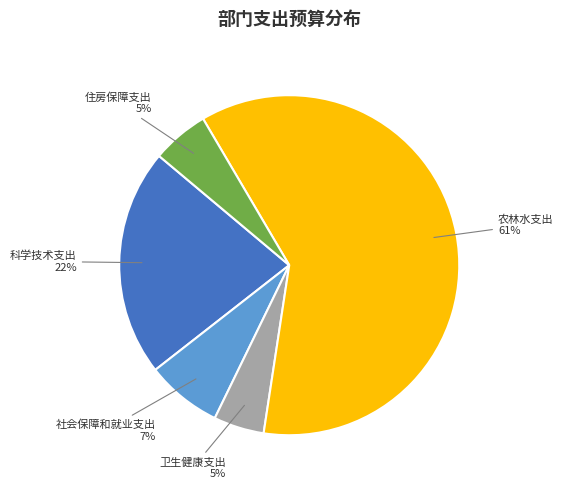

Does 社会保障和就业支出 represent more than half of the total?

No